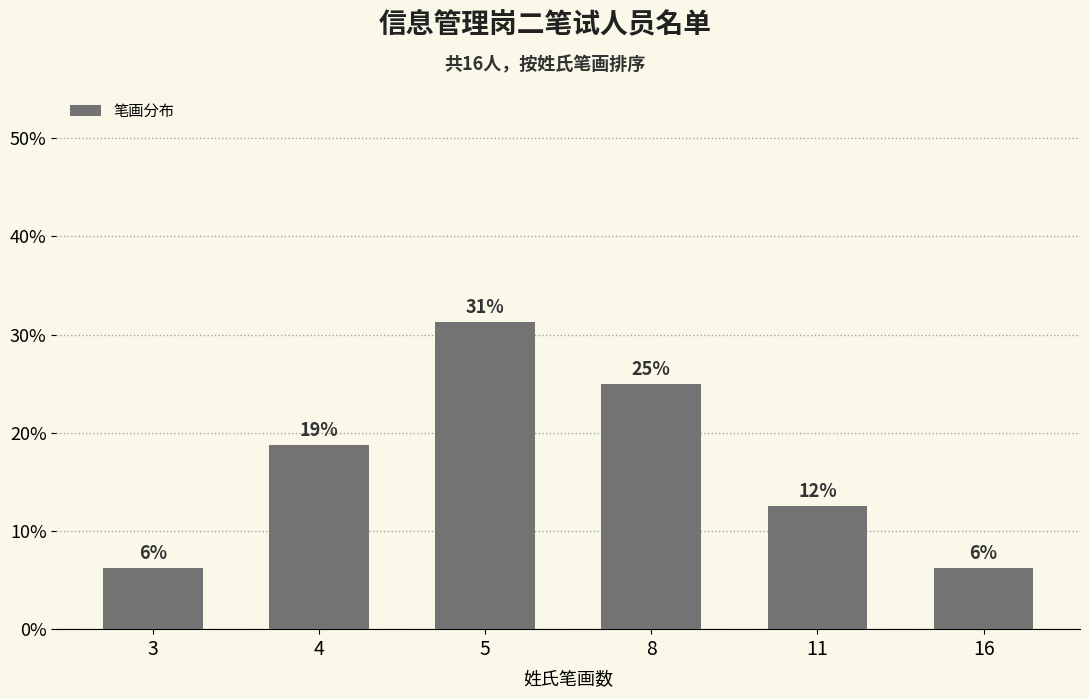

Which category has the highest value across all series?

5